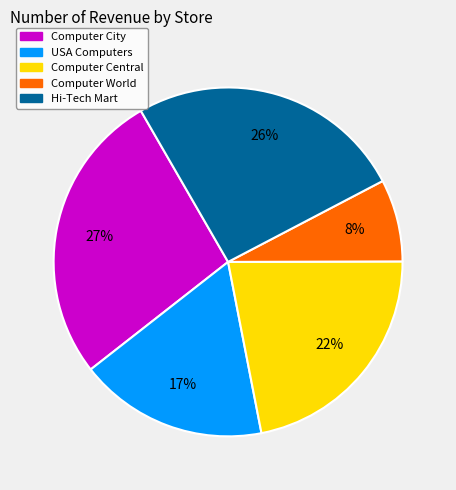

Approximately how many times larger is the value at Hi-Tech Mart compared to Computer Central?

1.2